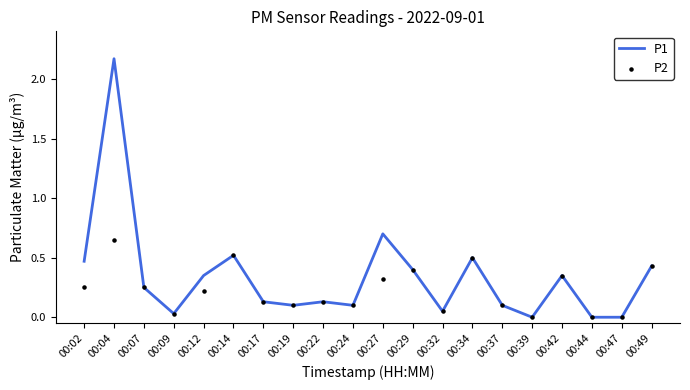

At which category is the sum across all series the highest?

00:04